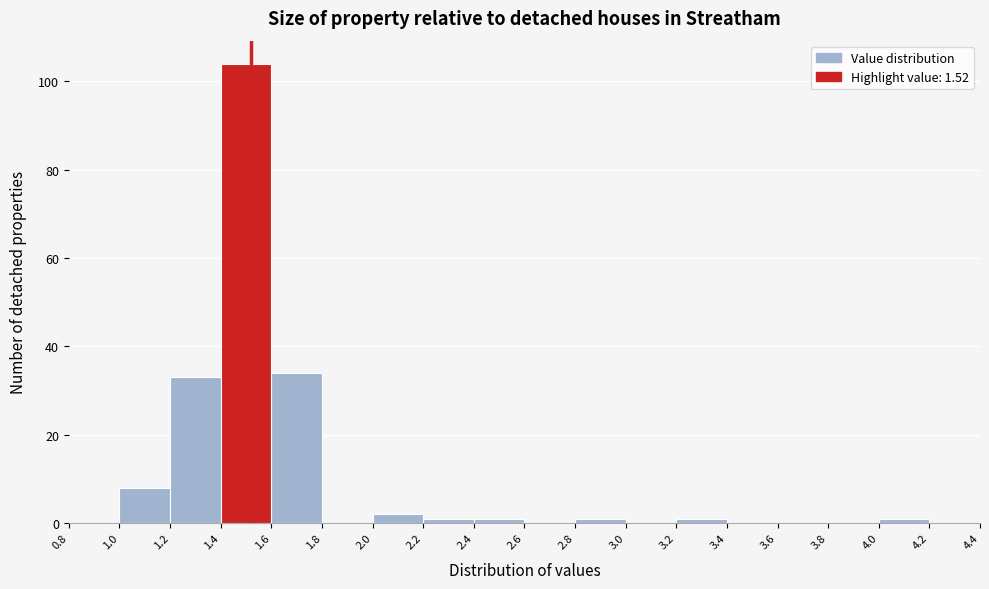

Which range on the x-axis has the tallest bar?

1.4 to 1.6